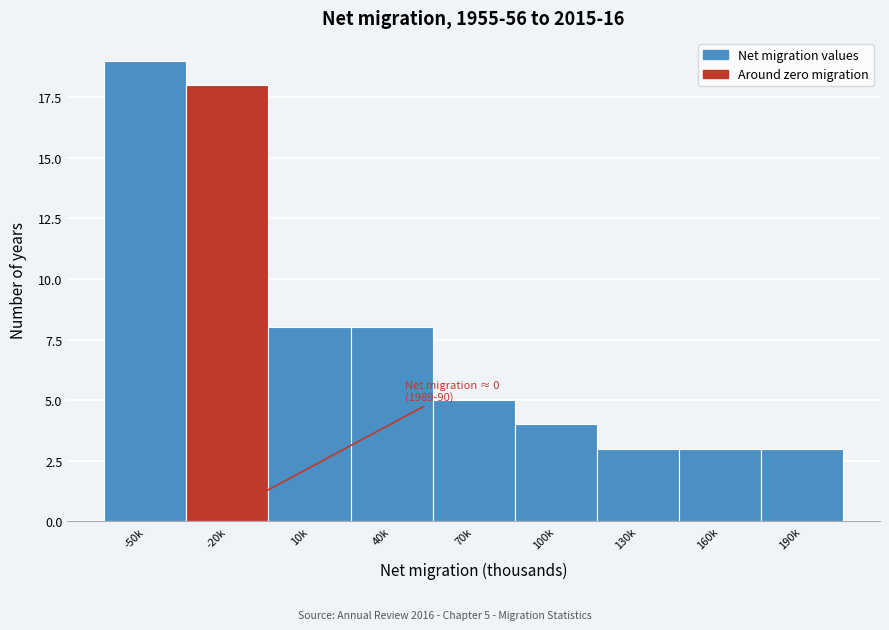

Reading right to left, what are all the values shown in this chart?

190k=3	160k=3	130k=3	100k=4	70k=5	40k=8	10k=8	-20k=18	-50k=19